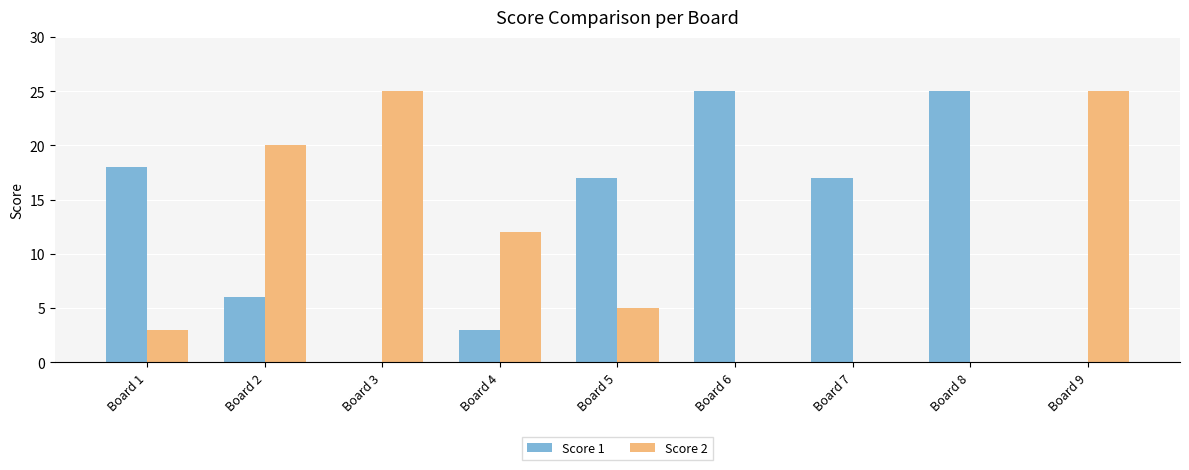

What is the greatest value displayed?

25